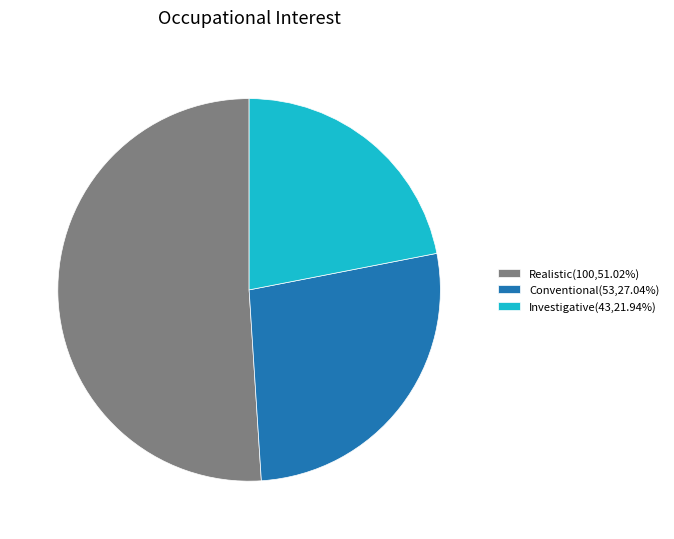

Approximately how many times larger is the value at Conventional(53,27.04%) compared to Investigative(43,21.94%)?

1.2